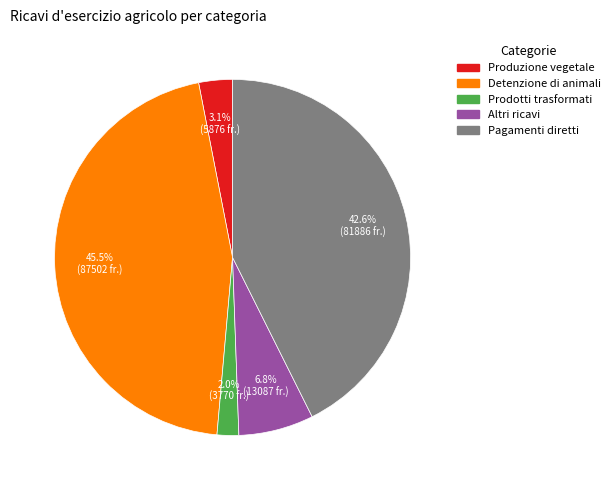

What percentage is NOT represented by Detenzione di animali?

54.5%